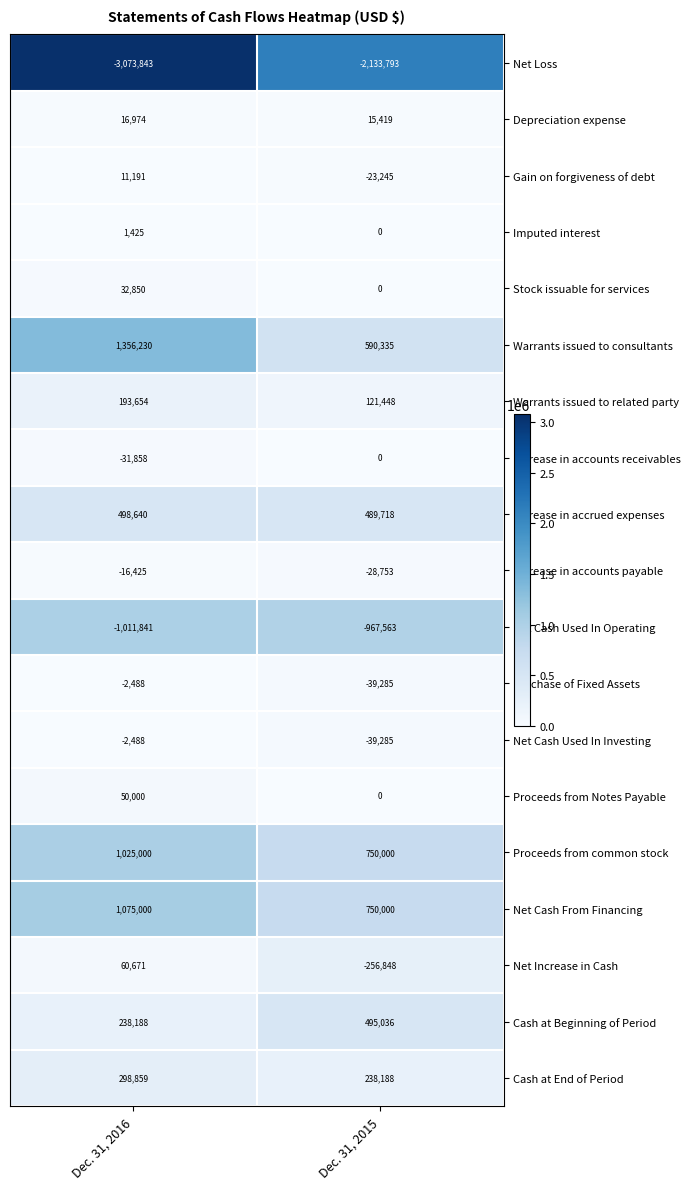

What is the spread (max minus min) of values at Dec. 31, 2015?

2883793